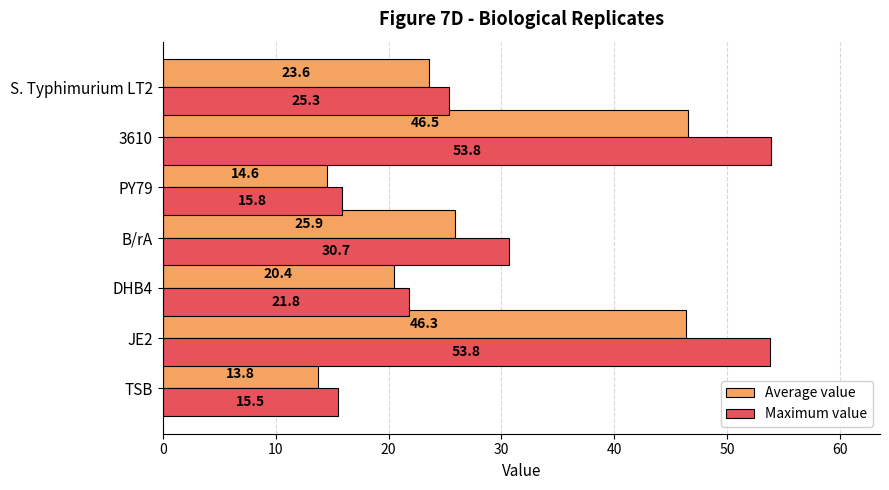

What are all the series names shown in the legend?

Average value, Maximum value